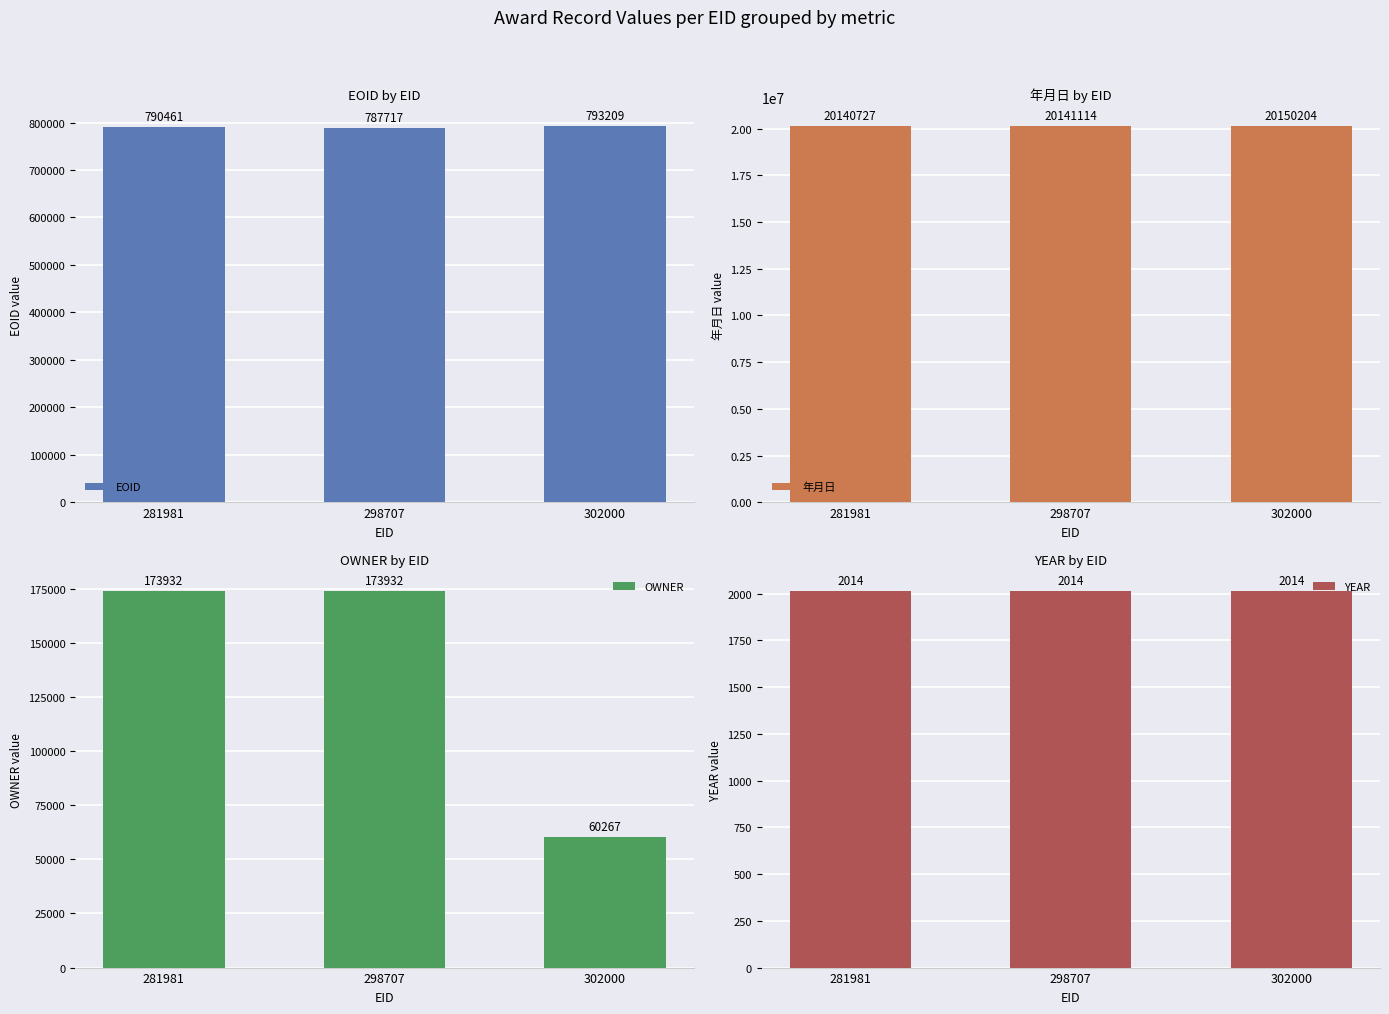

How many groups of bars are there?

3